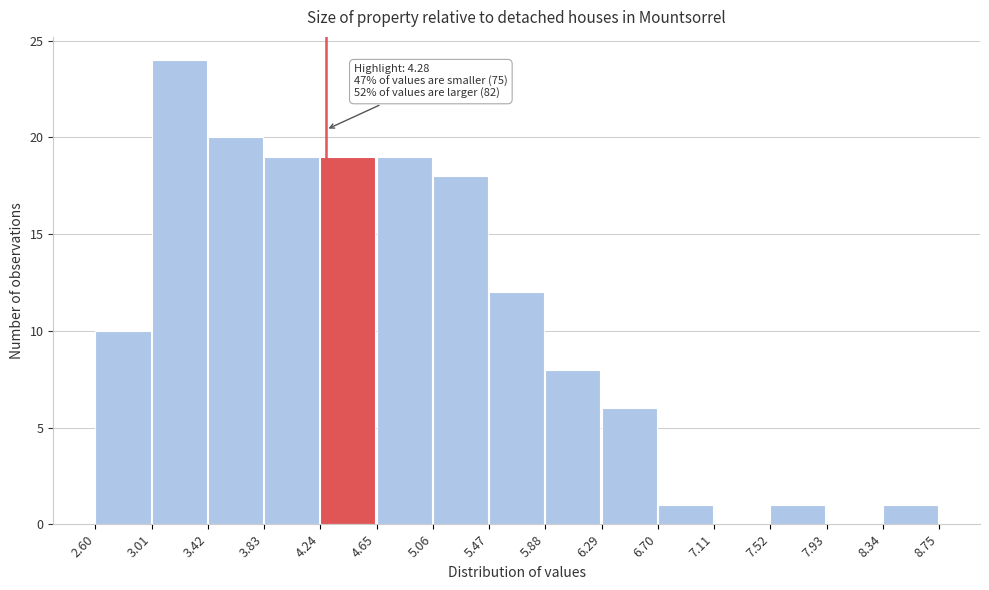

Which range on the x-axis has the tallest bar?

3.01 to 3.42